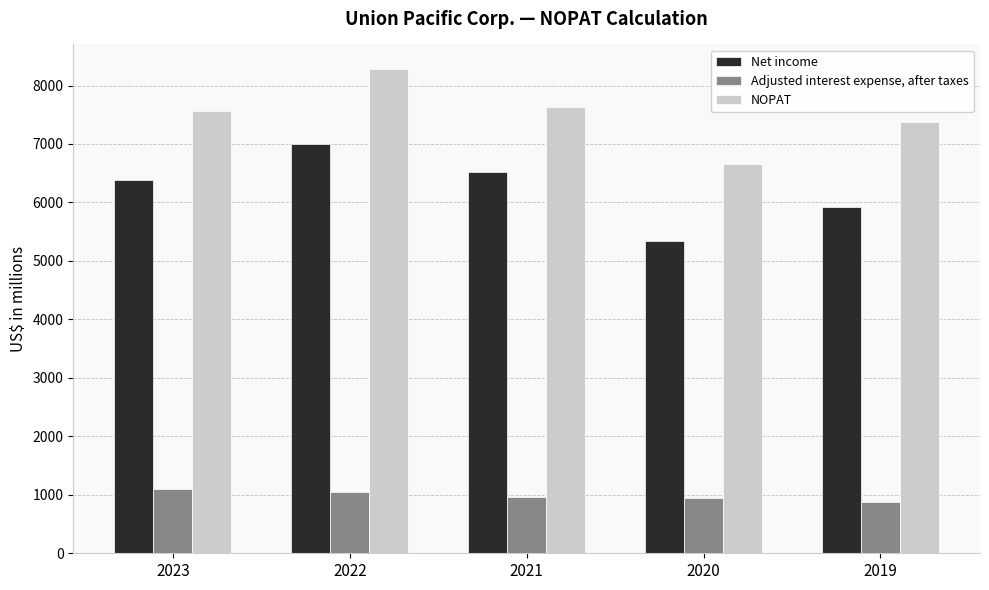

Where does the Adjusted interest expense, after taxes series first go above 958?

2023